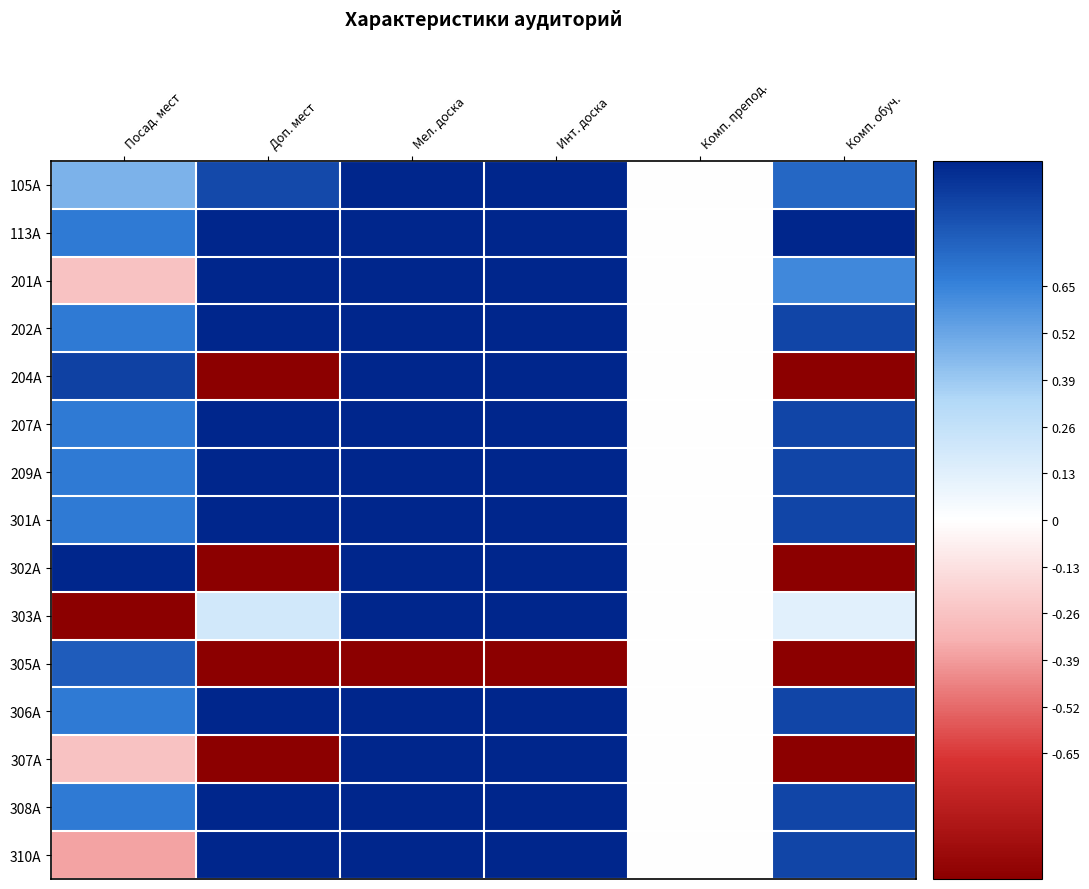

What is the total value across all series at Мел. доска?

13.0